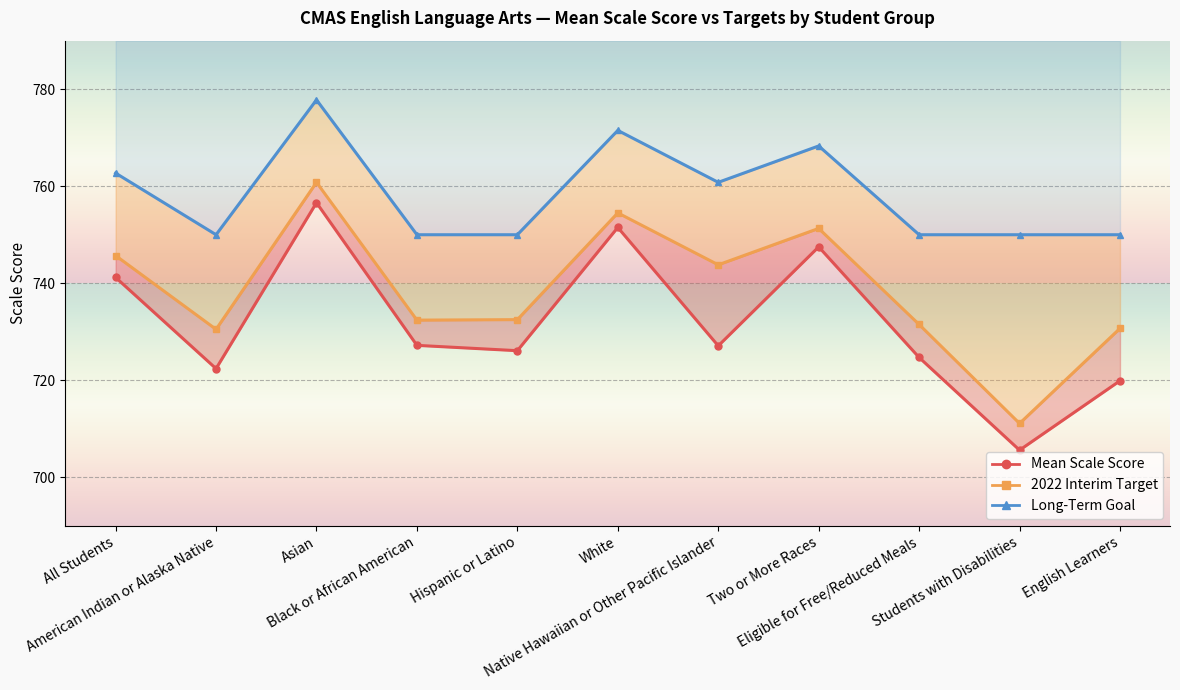

True or false: Mean Scale Score has more than 2 points higher than both neighbors.

True